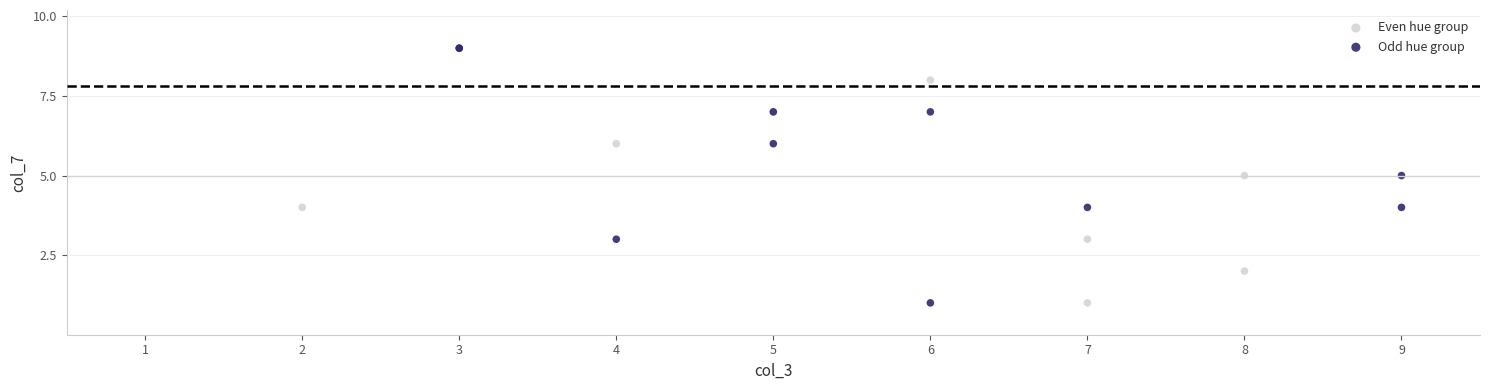

Which series contains the highest Y value?

Odd hue group